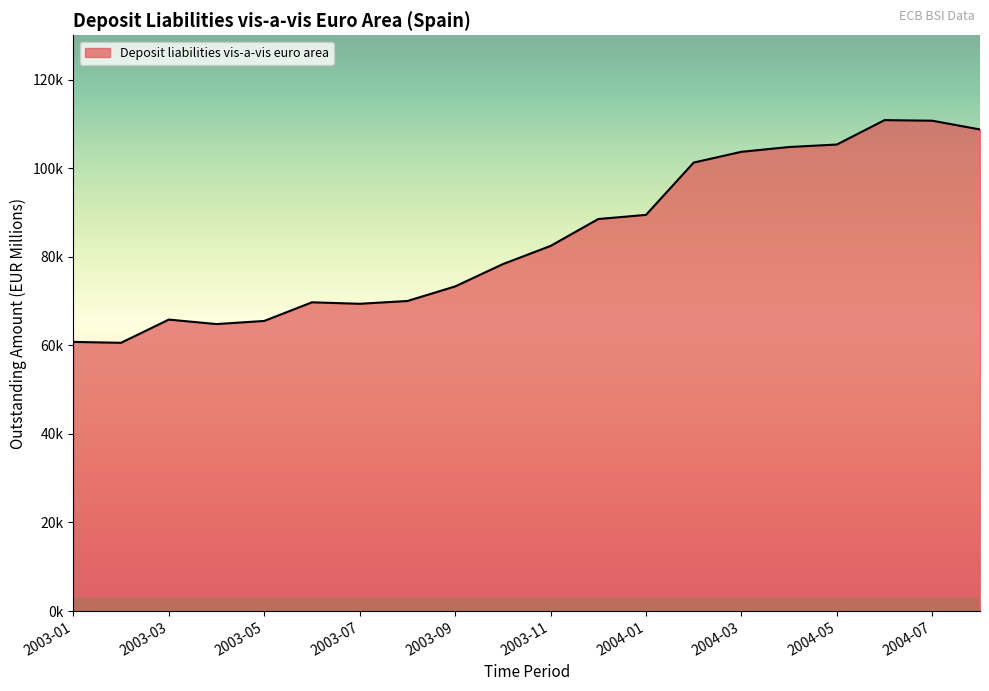

What is the sum of all values?

1683895